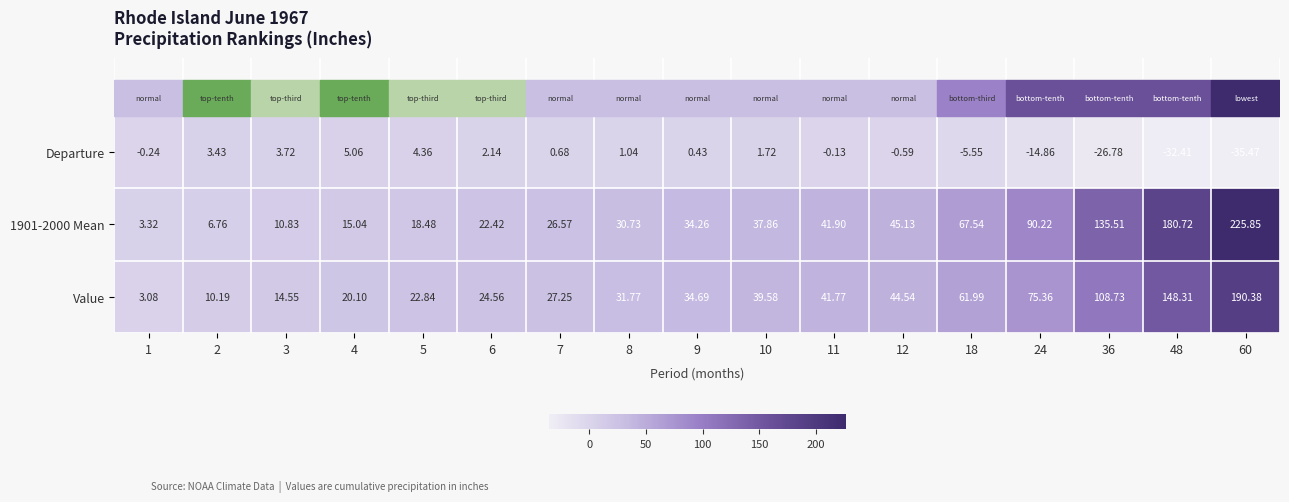

Is the value of Value at 3 greater than the value of Departure at 60?

Yes